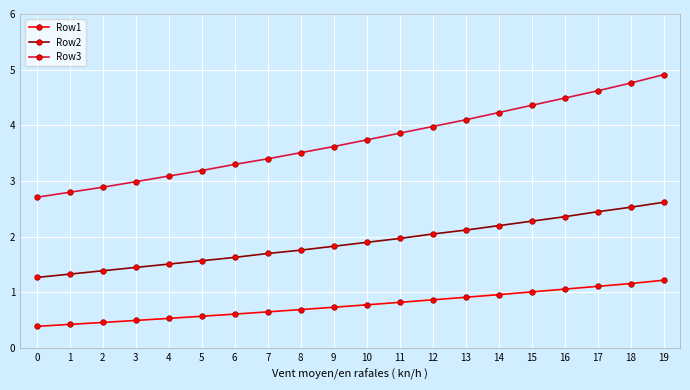

What is the value of the Row1 point at the 15th from the left?

1.0